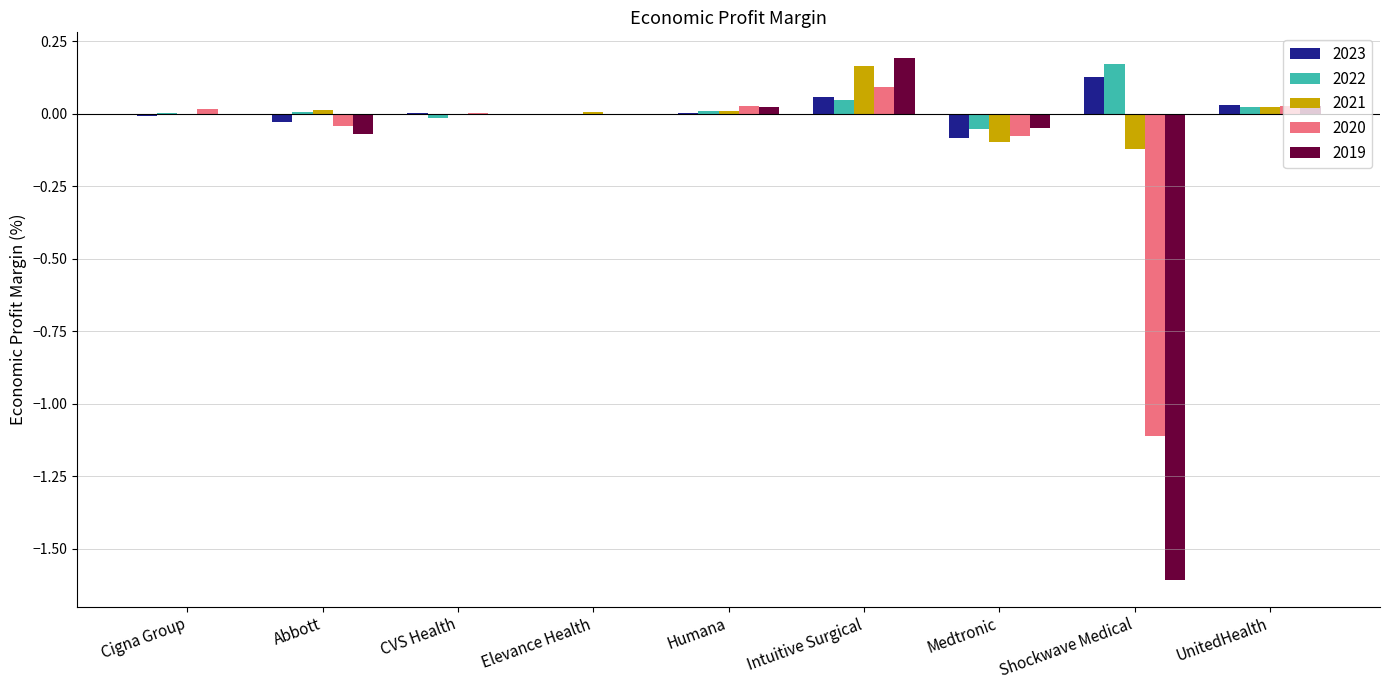

True or false: 2019 has a value of -0.0 at Abbott.

False